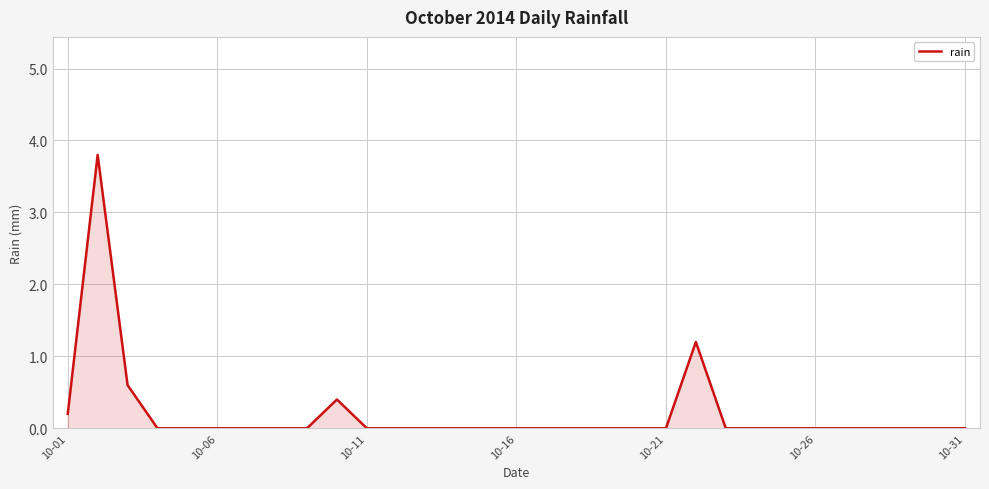

What is the difference between the maximum and minimum values?

3.8